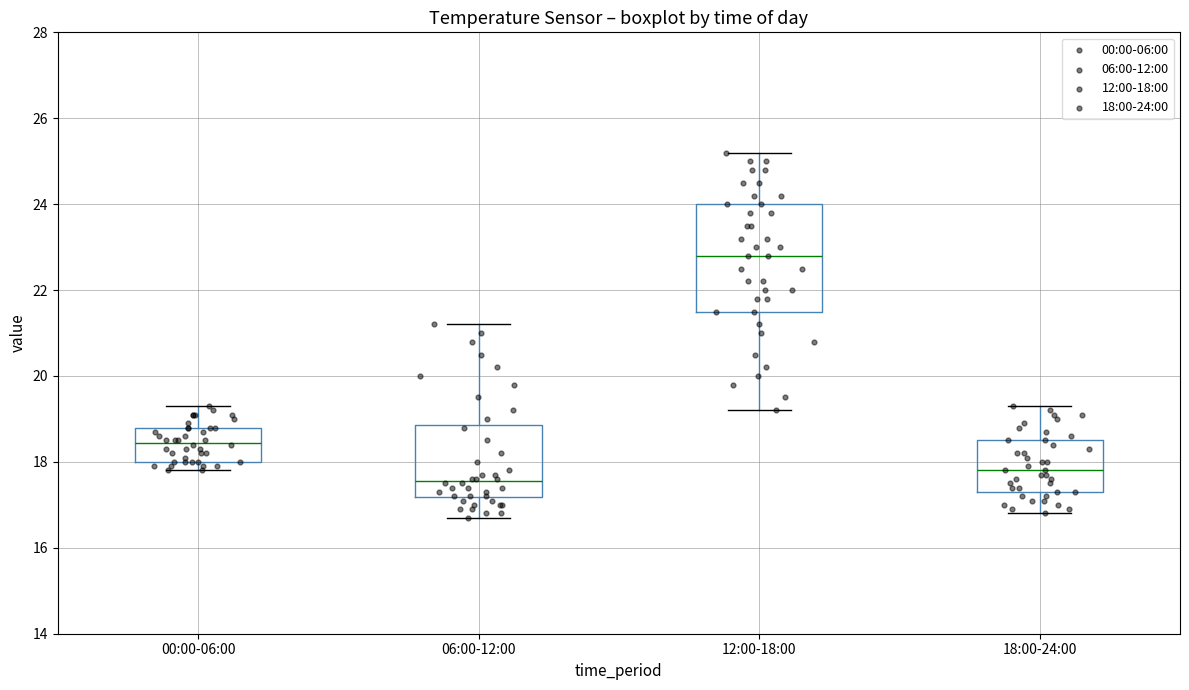

Reading left to right, transcribe this box plot: for each box, give where its median line is, the range the box spans, and where its two whiskers end, as read against the y-axis. The values are not printed on the chart, so give them approximately, as read against the axis.

00:00-06:00: median 18.4, box 18.0 to 18.8, whiskers 17.8 to 19.4
06:00-12:00: median 17.6, box 17.2 to 18.8, whiskers 16.8 to 21.2
12:00-18:00: median 22.8, box 21.6 to 24.0, whiskers 19.2 to 25.2
18:00-24:00: median 17.8, box 17.4 to 18.6, whiskers 16.8 to 19.4